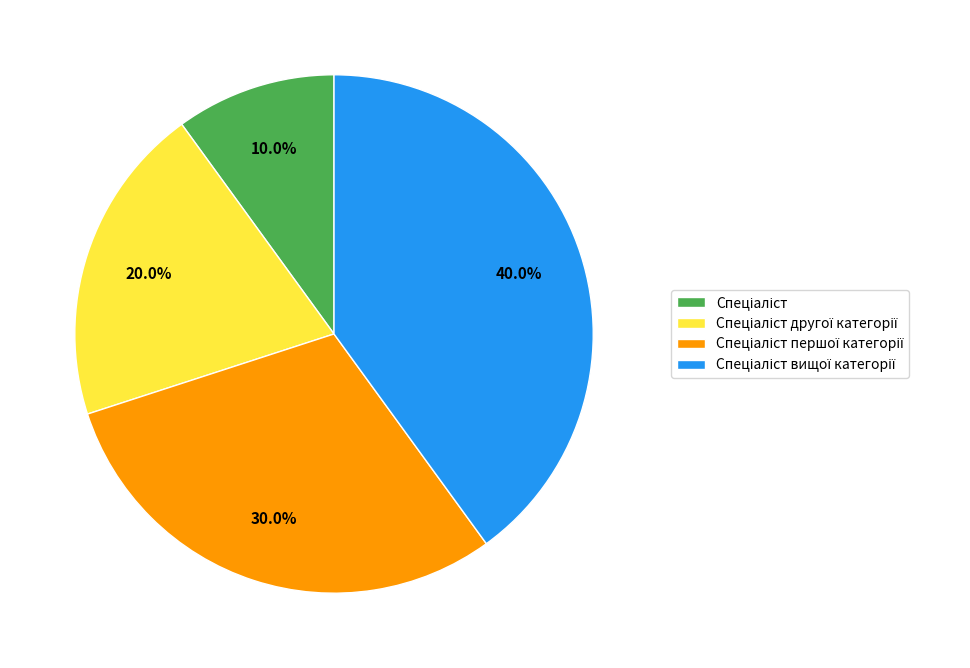

Count the number of slices in the pie.

4